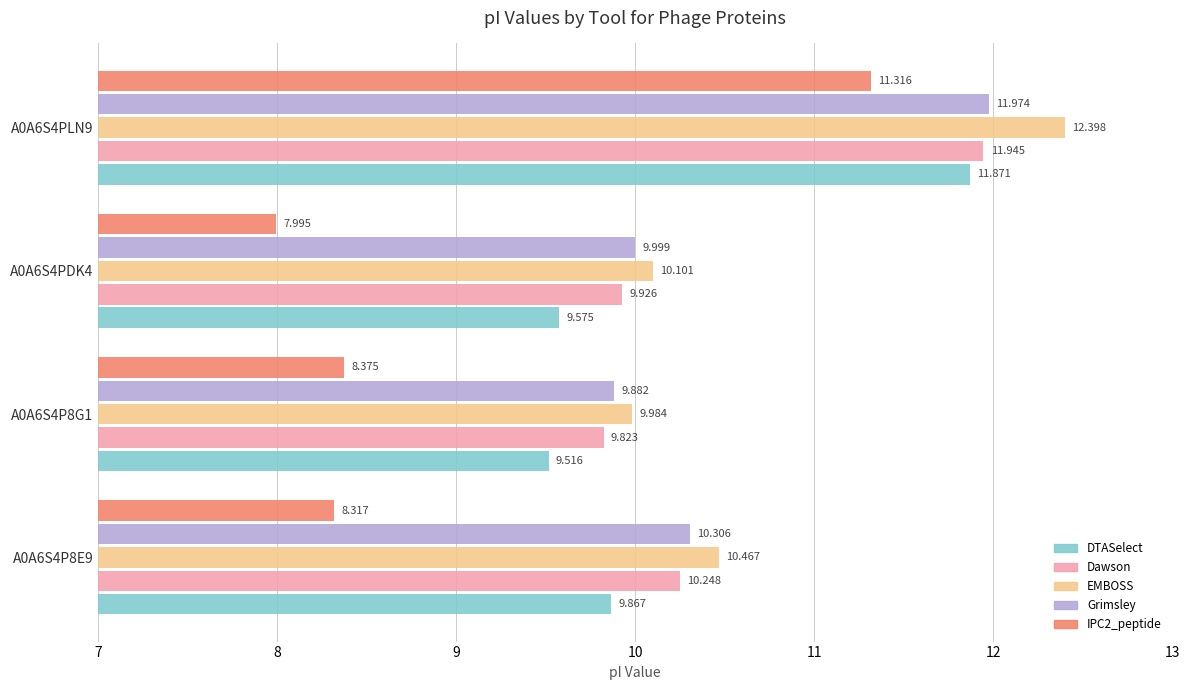

Which series has the largest range (max minus min)?

IPC2_peptide